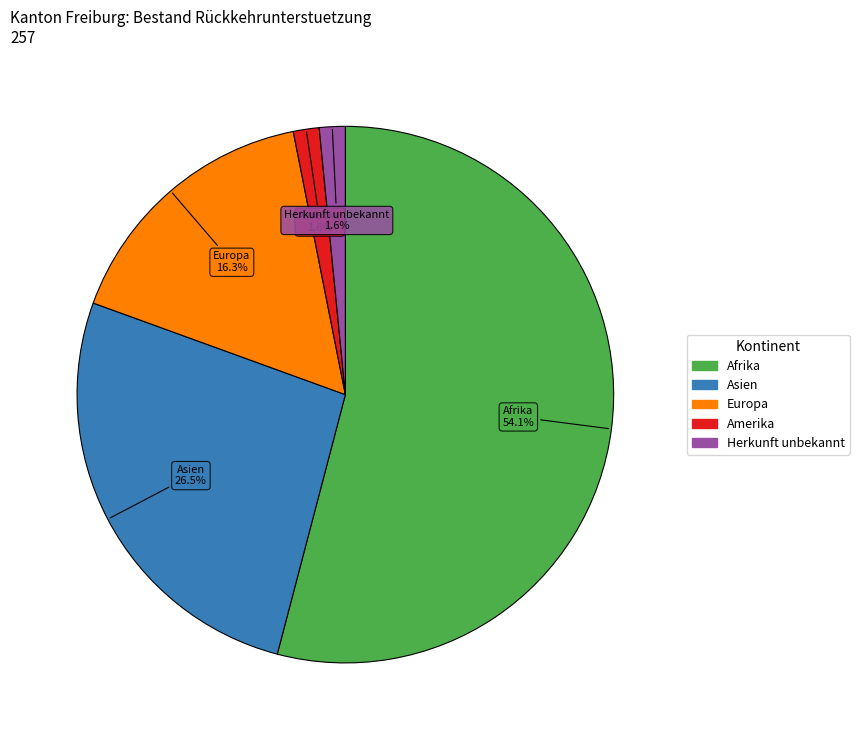

To the nearest percent, what is the average slice percentage?

20%